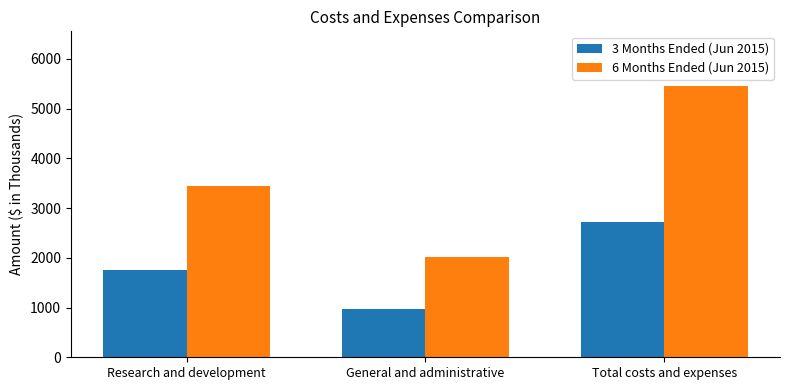

Which category has the lowest value across all series?

General and administrative